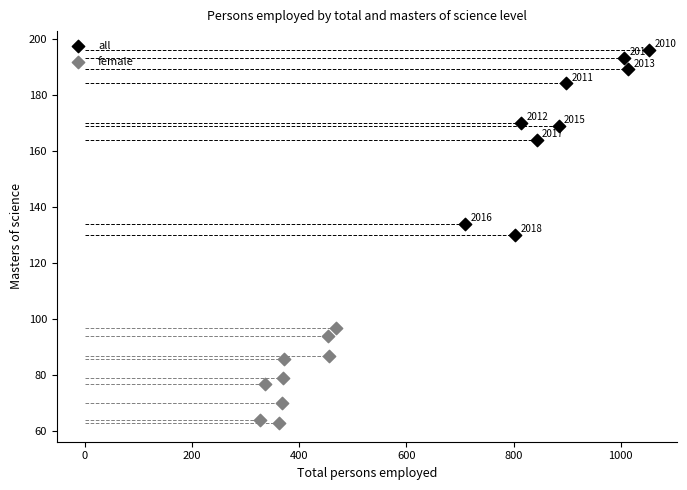

What are all the series names shown in the legend?

all, female